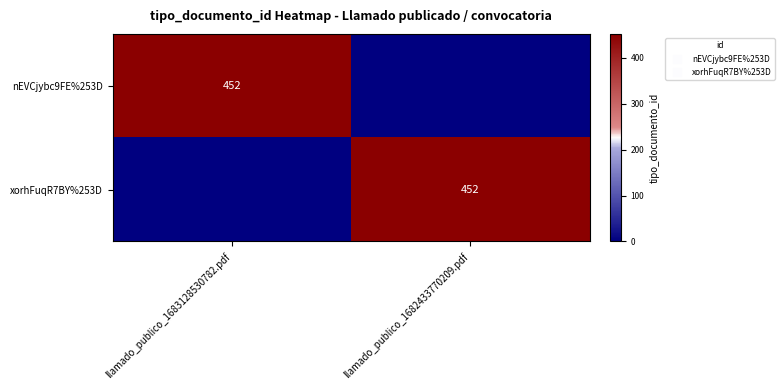

Is it true that nEVCjybc9FE%253D equals 452 at llamado_publico_1683128530782.pdf?

True